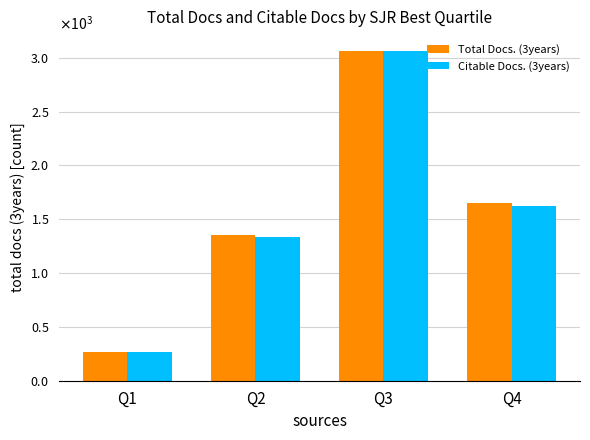

What are all the series names shown in the legend?

Total Docs. (3years), Citable Docs. (3years)